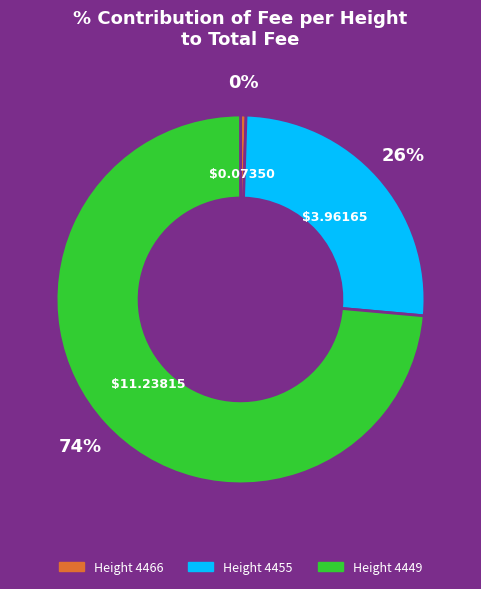

To the nearest percent, what is the average slice percentage?

33%